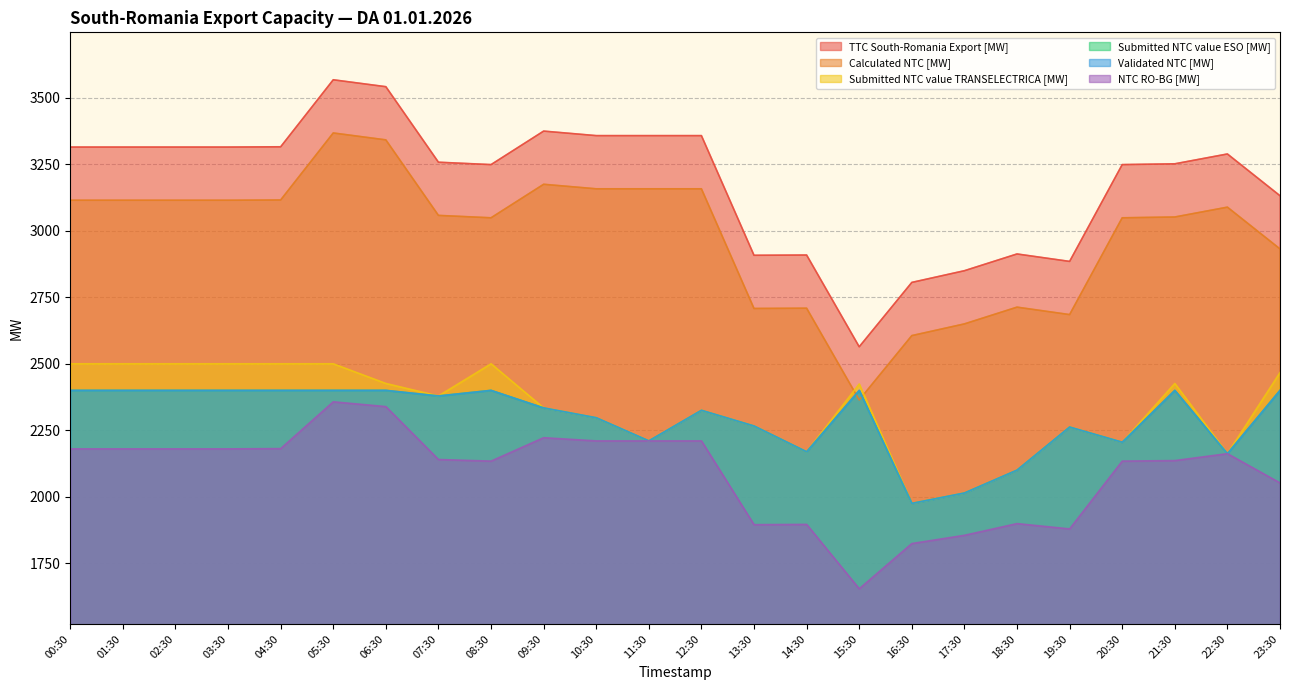

Is the value of Validated NTC [MW] at 19:30 greater than the value of Submitted NTC value TRANSELECTRICA [MW] at 20:30?

Yes